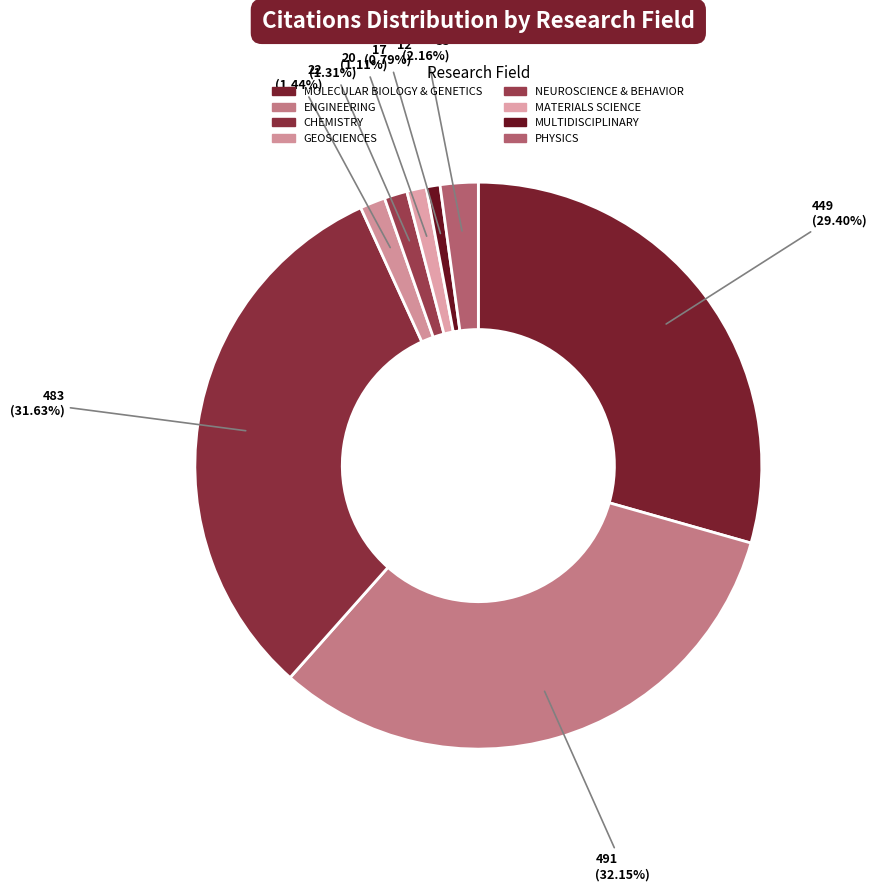

Is there a majority slice in this chart?

No